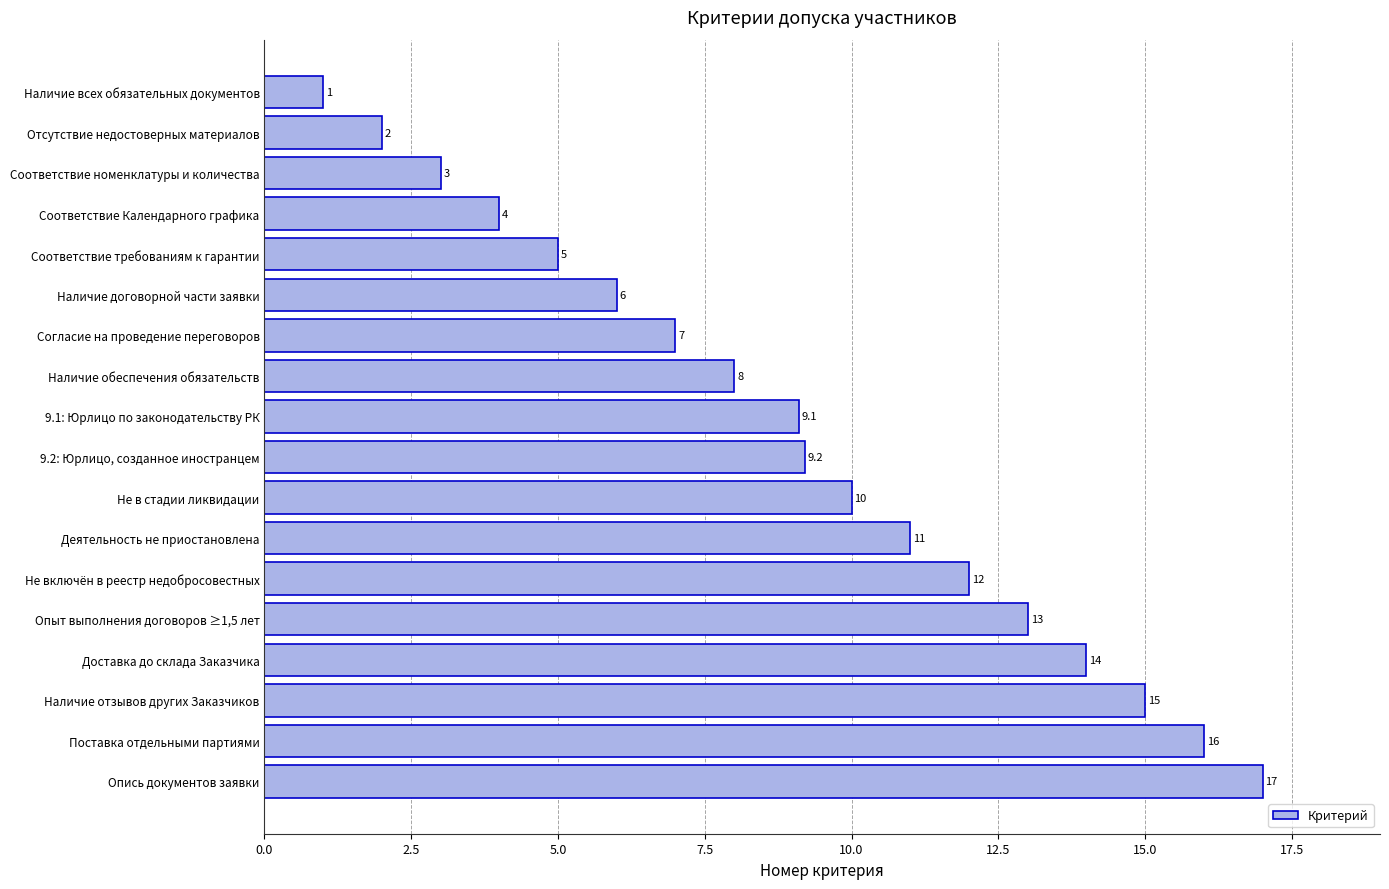

What is the maximum value shown in the chart?

17.0